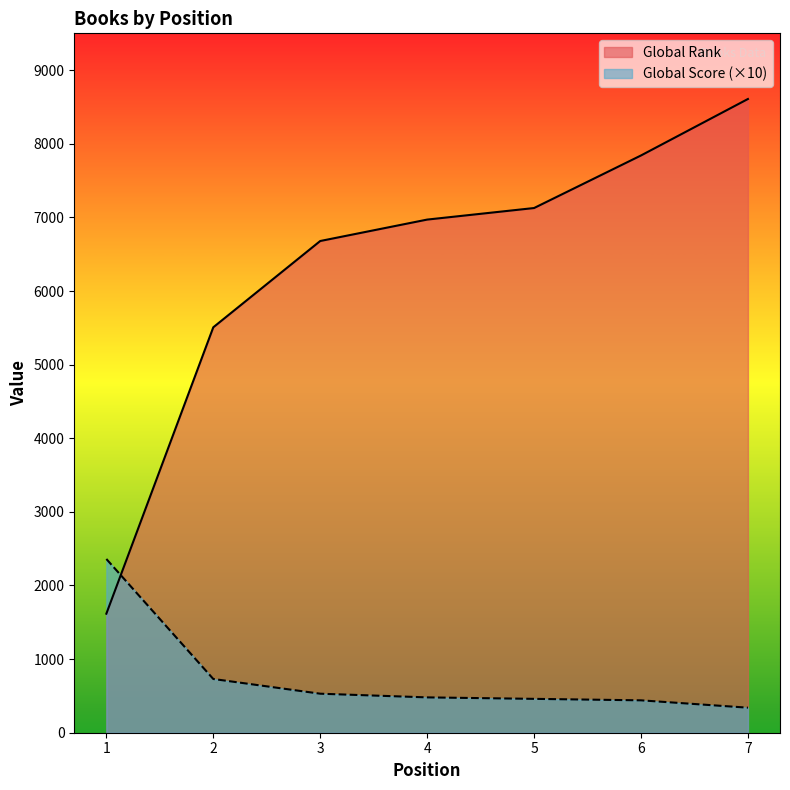

How many lines are shown in the chart?

2